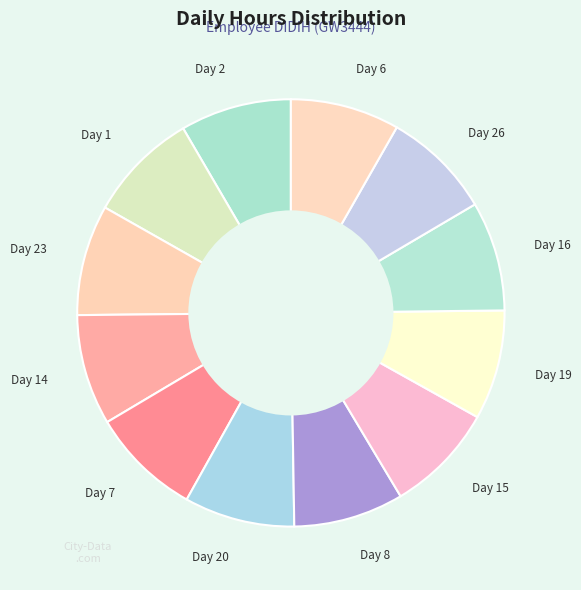

How many slices are in this pie chart?

12